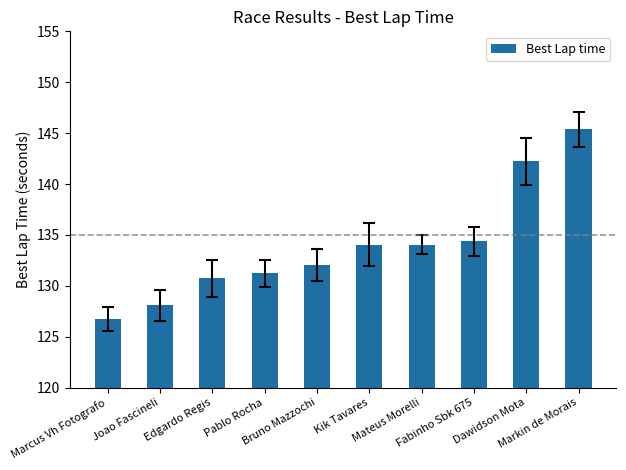

What is the difference between the maximum and minimum values?

18.6